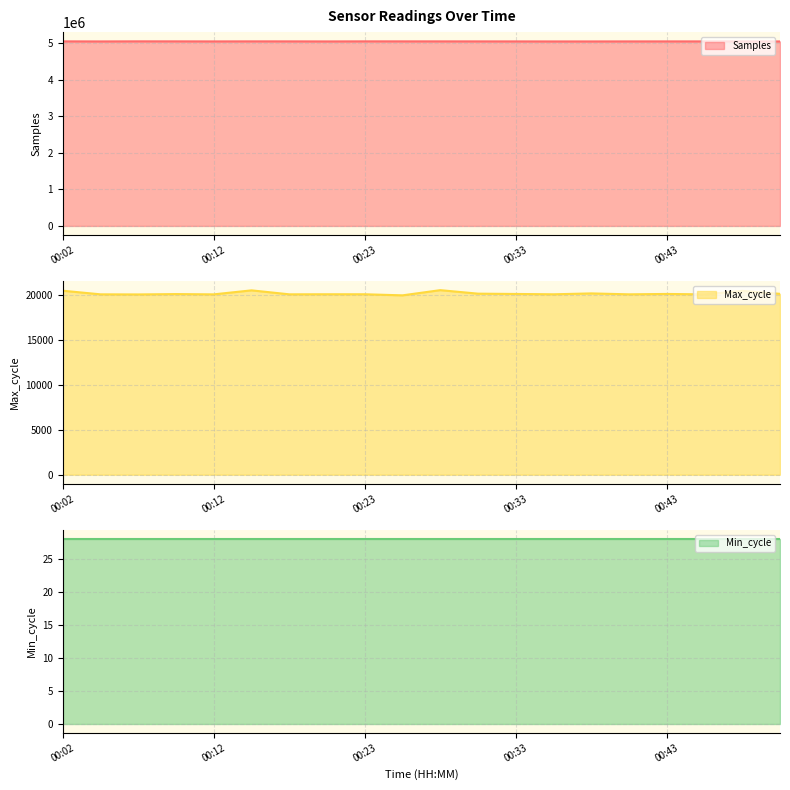

What is the value of the Samples point at the 8th from the left?

5049462